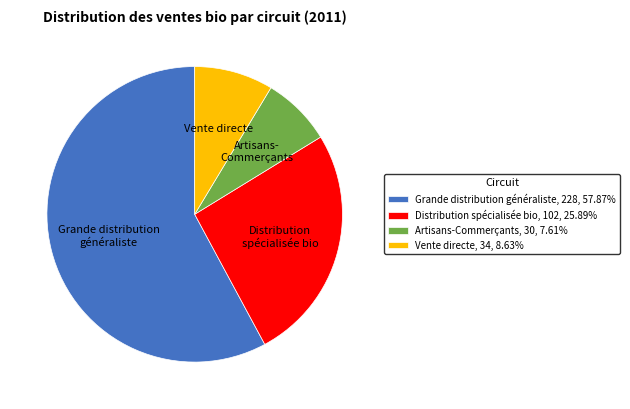

Is it true that Vente directe is 16% of the pie?

False